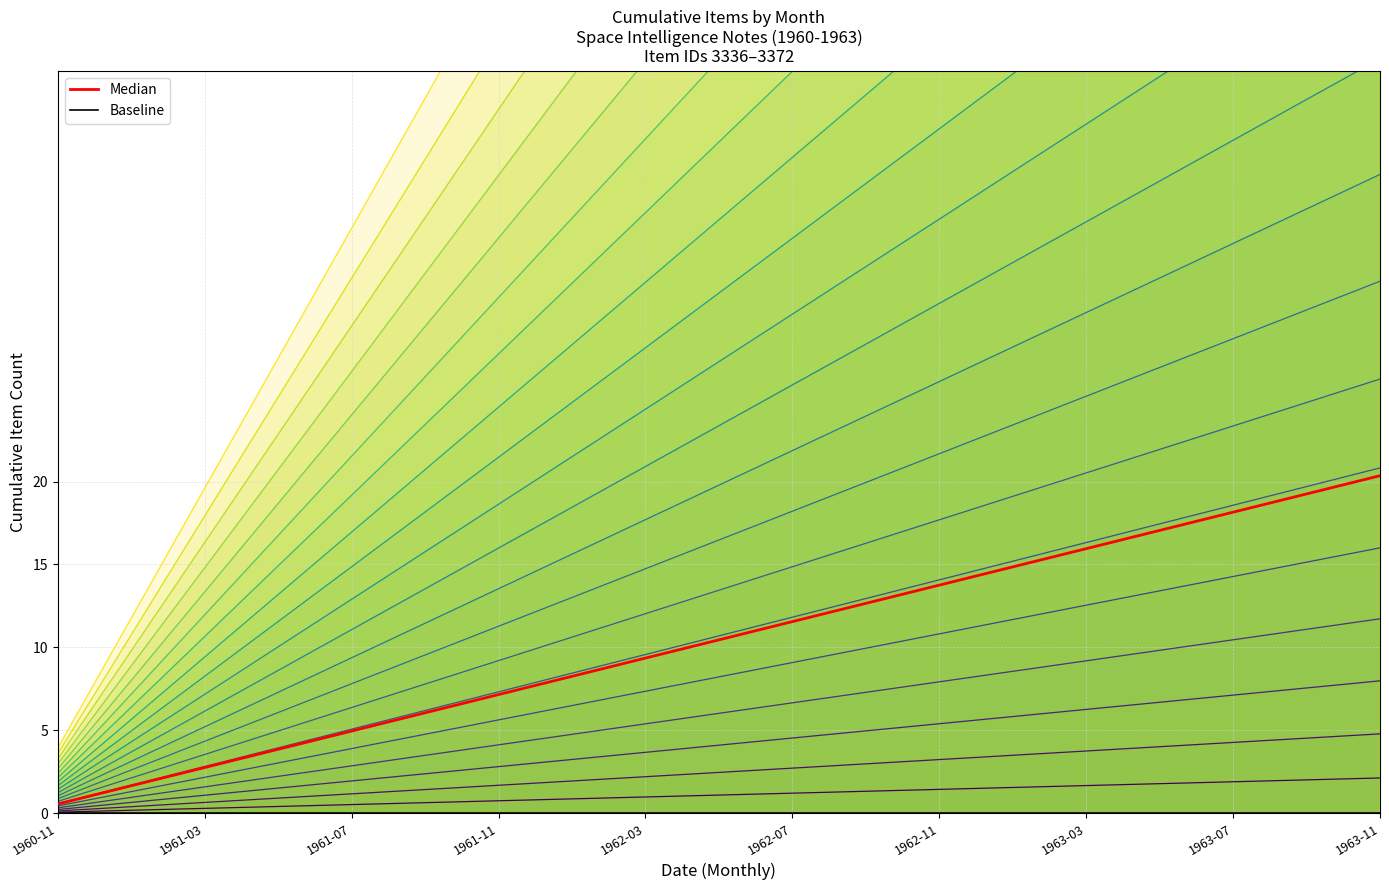

What is the sum of the values at 33 and 10?

64.5